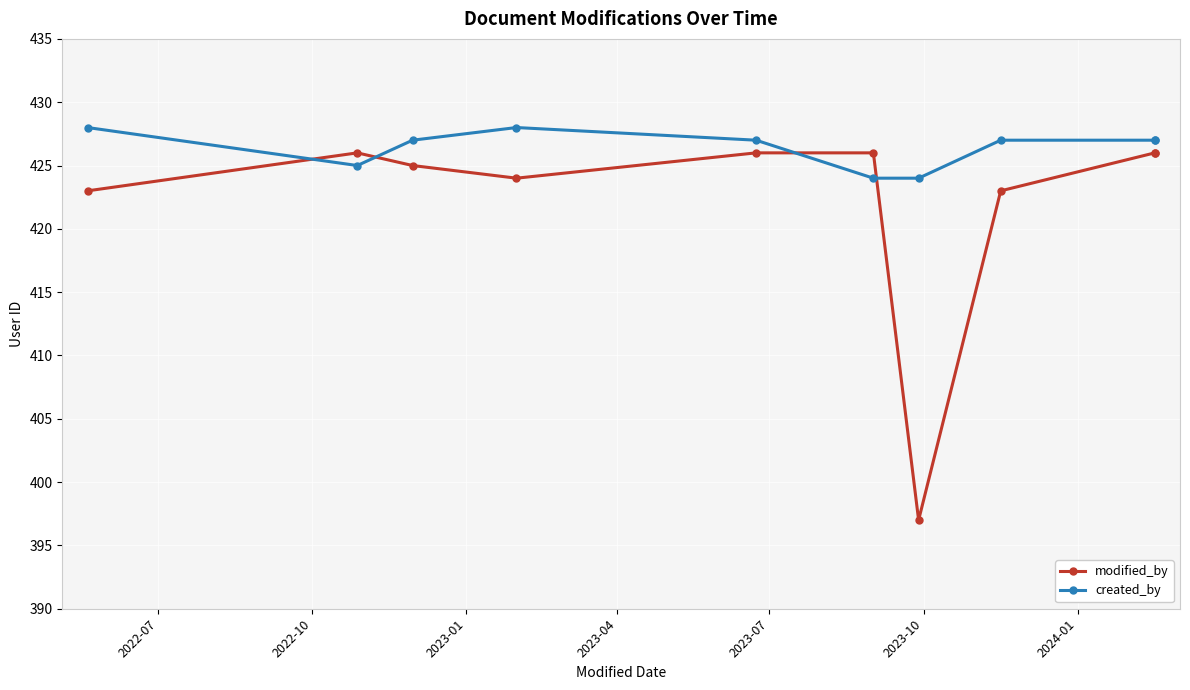

At which category is the sum across all series the highest?

2023-07